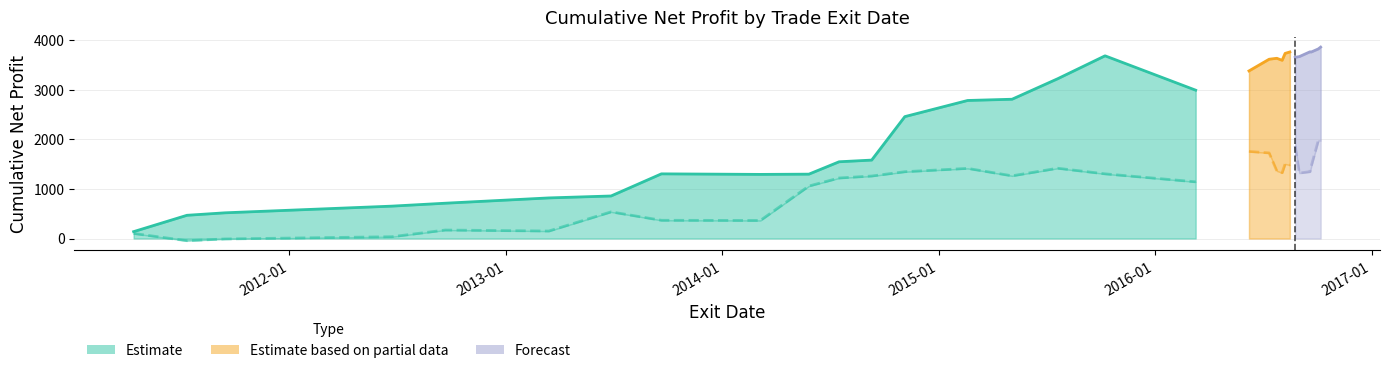

At which category is the sum across all series the highest?

2016-10-07